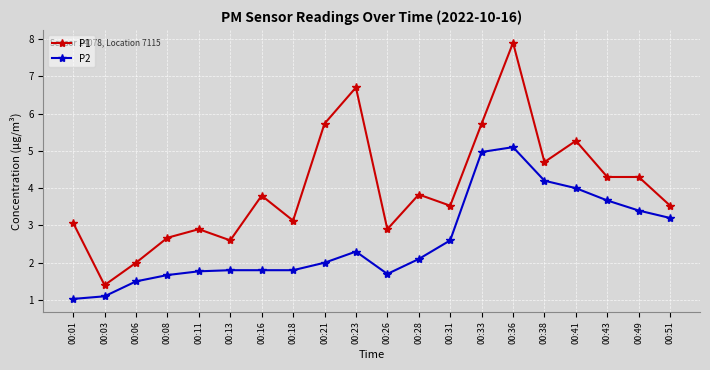

Is the value of P1 at 00:11 greater than the value of P2 at 00:08?

Yes